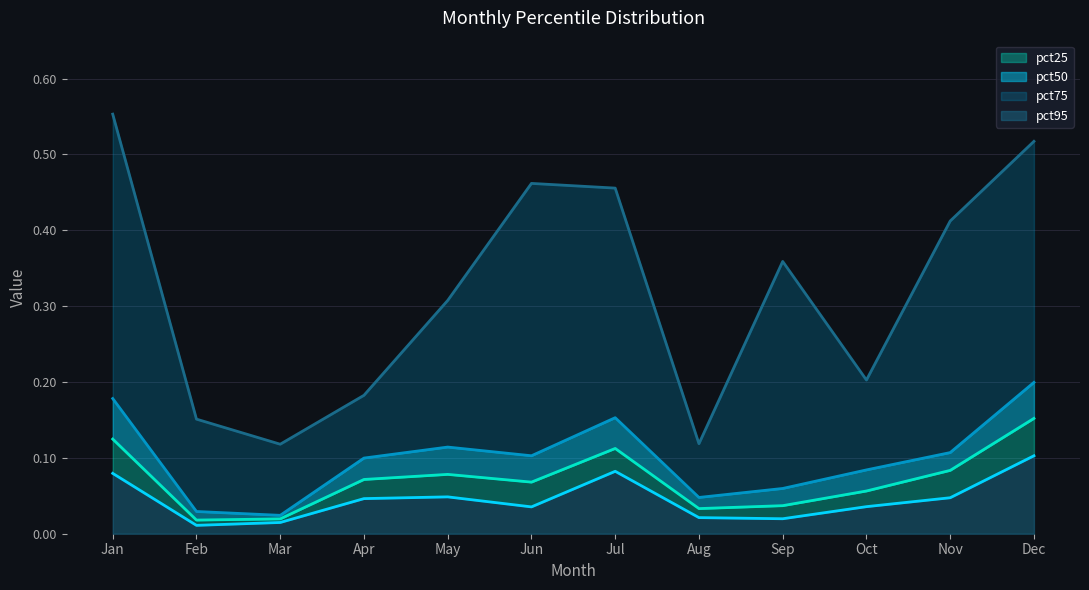

Reading left to right, transcribe all the data shown in this chart.

pct25_line: 0.1	0.0	0.0	0.0	0.0	0.0	0.1	0.0	0.0	0.0	0.0	0.1
pct50_line: 0.1	0.0	0.0	0.1	0.1	0.1	0.1	0.0	0.0	0.1	0.1	0.2
pct75_line: 0.2	0.0	0.0	0.1	0.1	0.1	0.2	0.0	0.1	0.1	0.1	0.2
pct95_line: 0.6	0.2	0.1	0.2	0.3	0.5	0.5	0.1	0.4	0.2	0.4	0.5